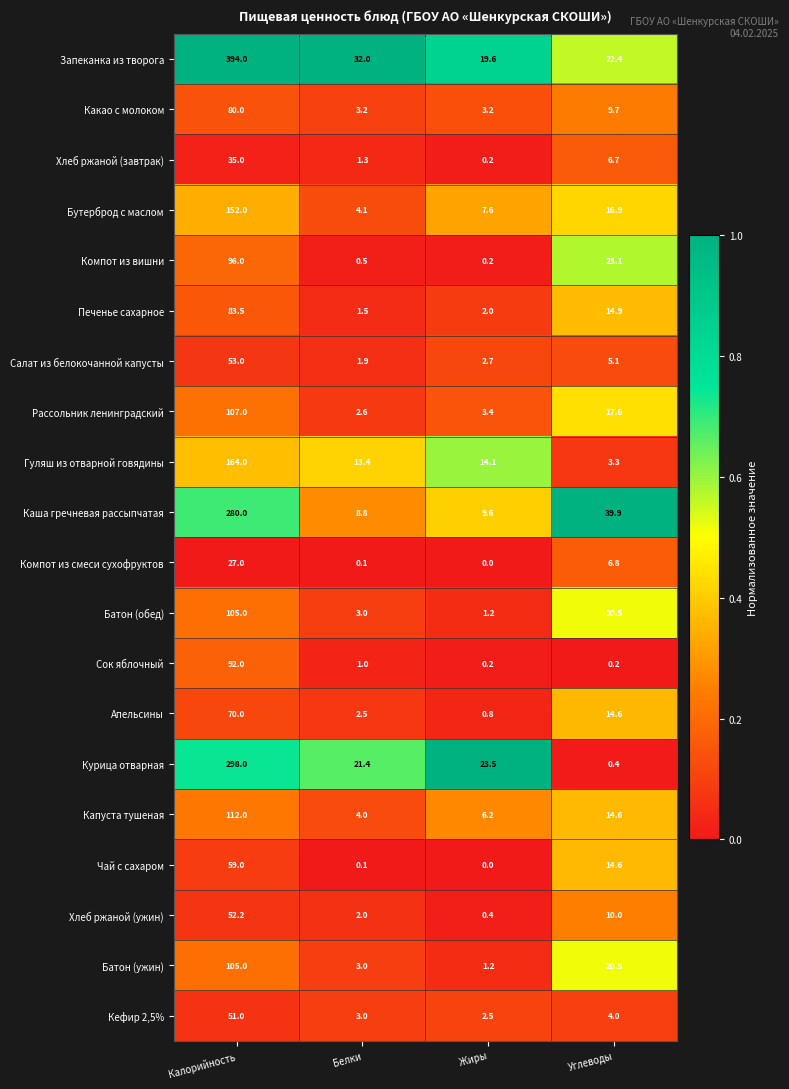

At how many categories does at least one series exceed 0?

4